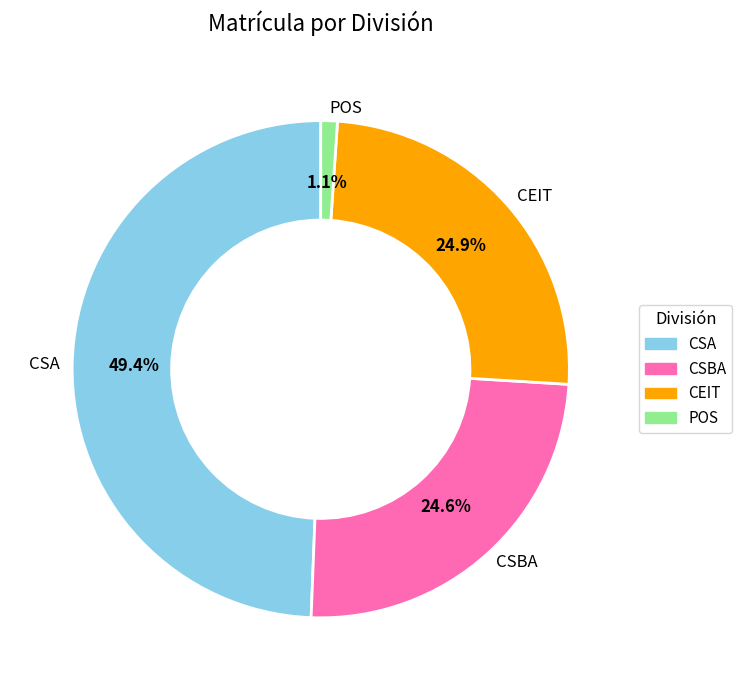

What is the ratio of the value at CSBA to the value at CSA?

0.5